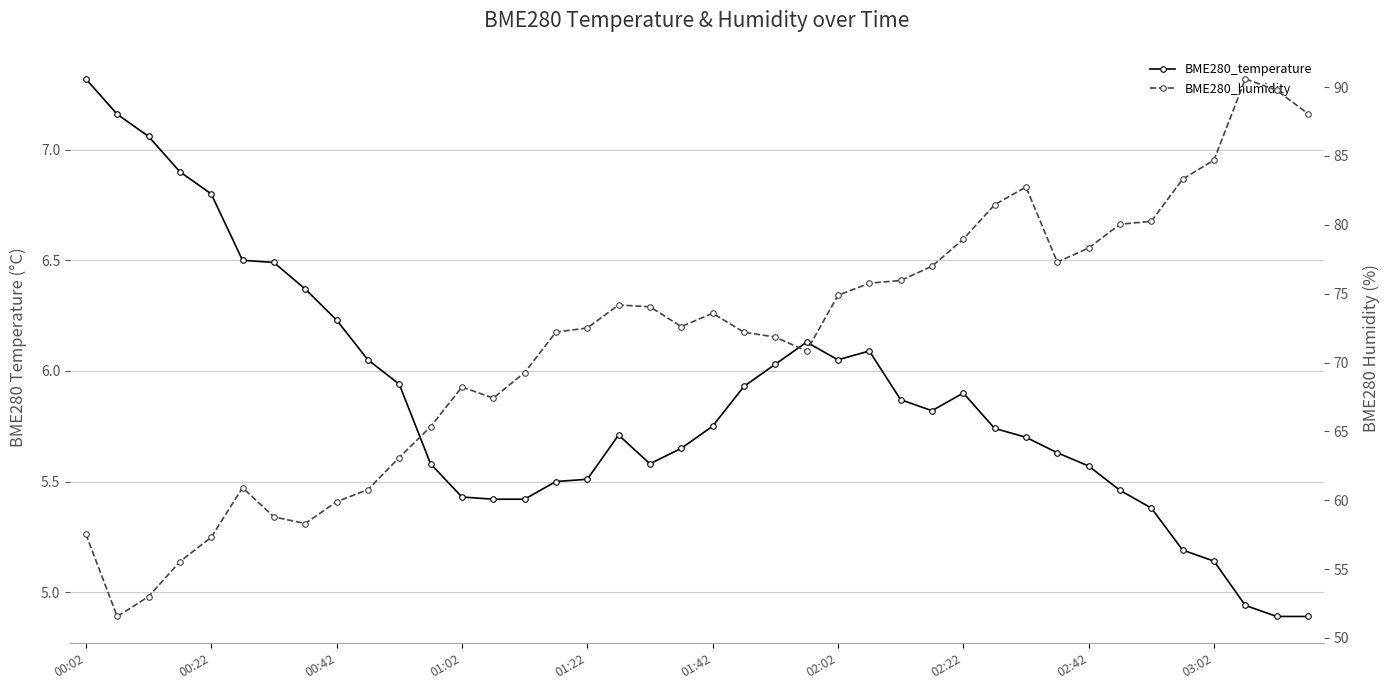

At 34, list the series in order from smallest to largest.

BME280_temperature, BME280_humidity